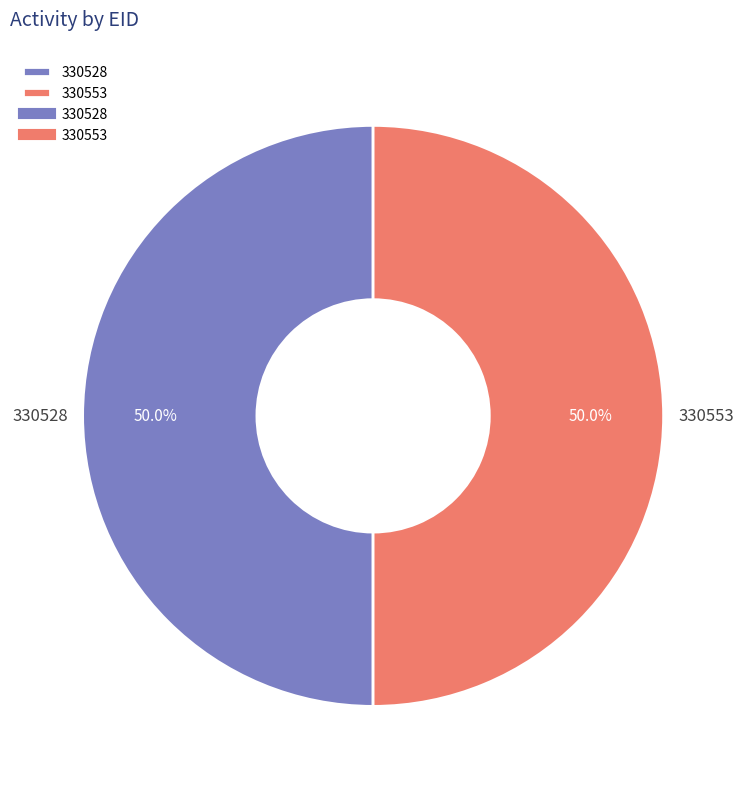

True or false: 330553 accounts for 50% of the total.

True